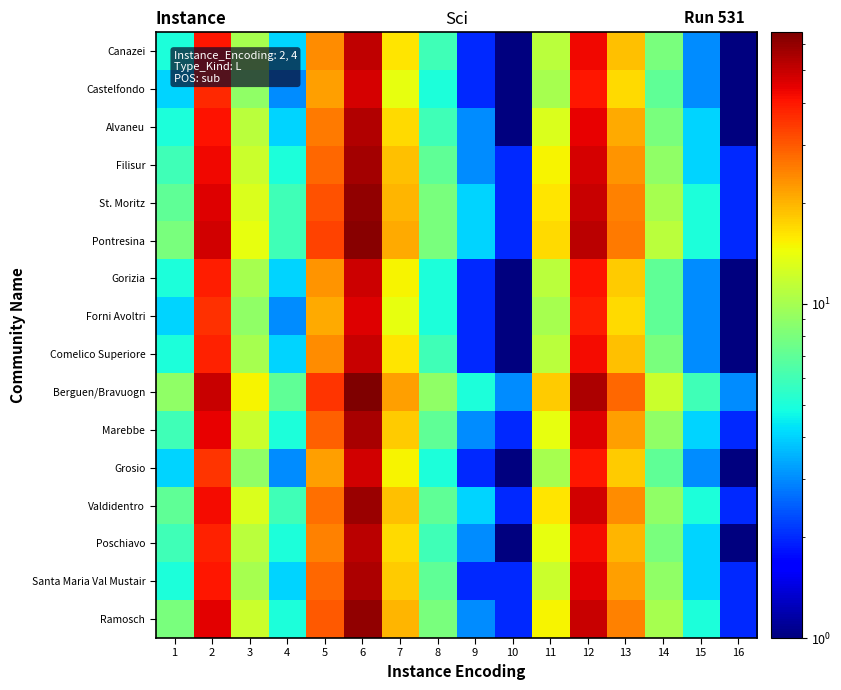

Which has a higher value, 12 or 13?

12